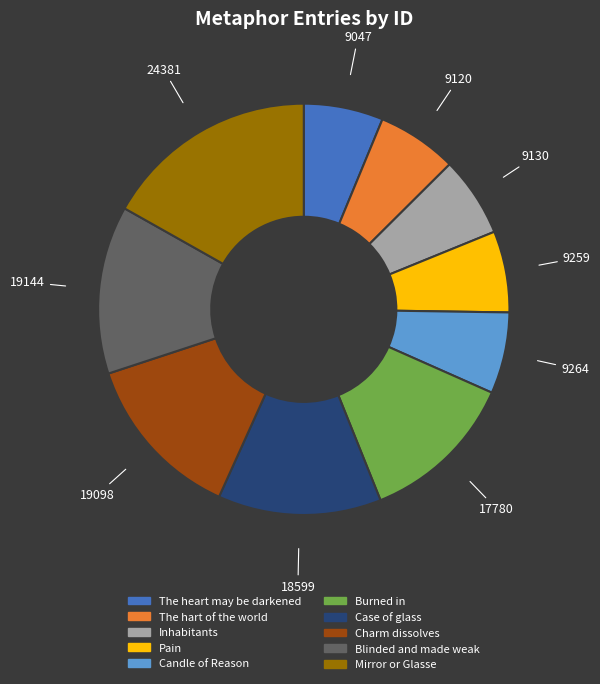

Is there any slice that represents more than half of the pie?

No